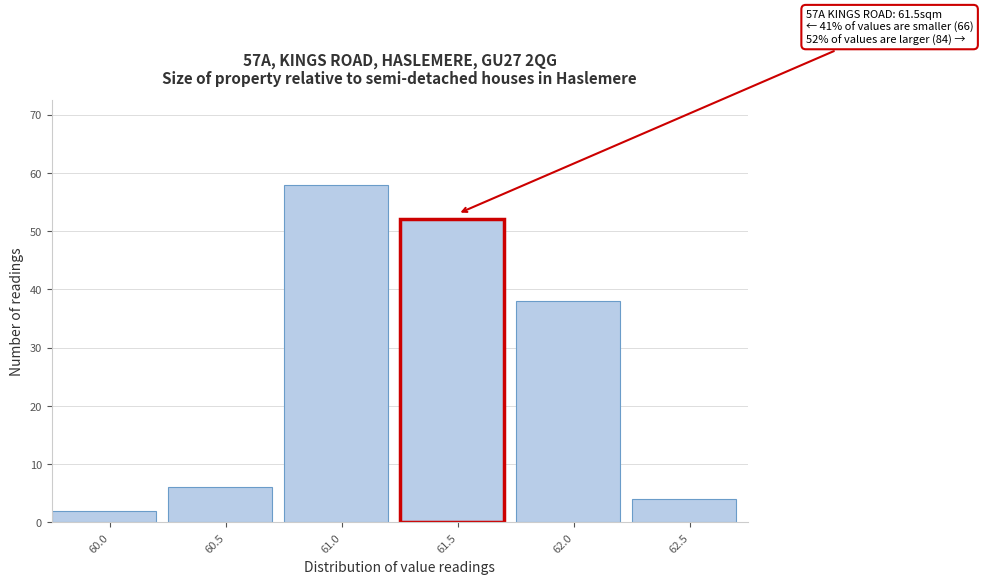

Reading left to right, list all the values displayed in this chart.

60.0=2	60.5=6	61.0=58	61.5=52	62.0=38	62.5=4